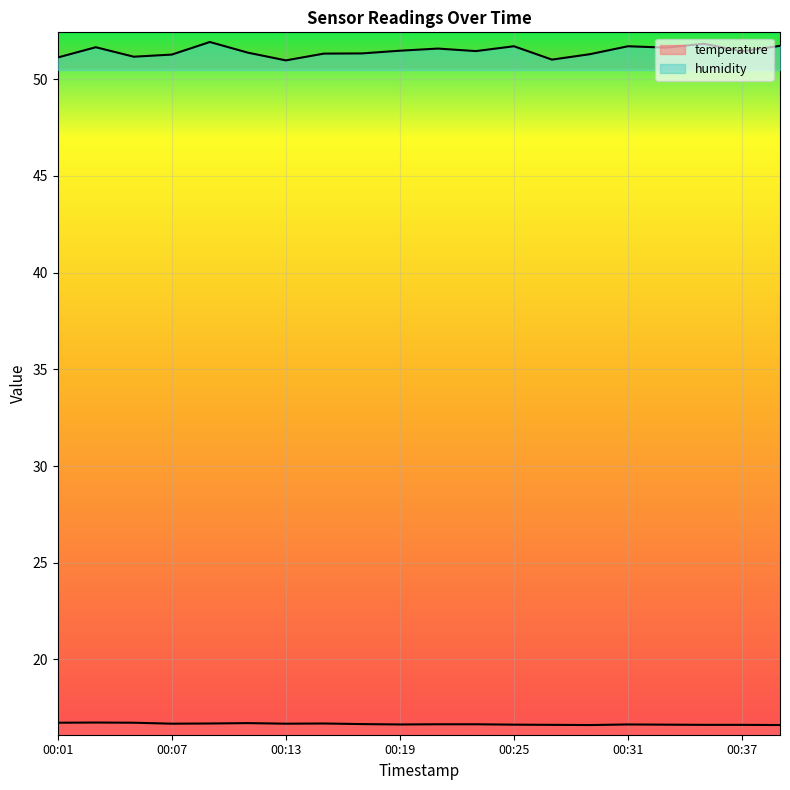

True or false: humidity and temperature intersect in this chart.

False